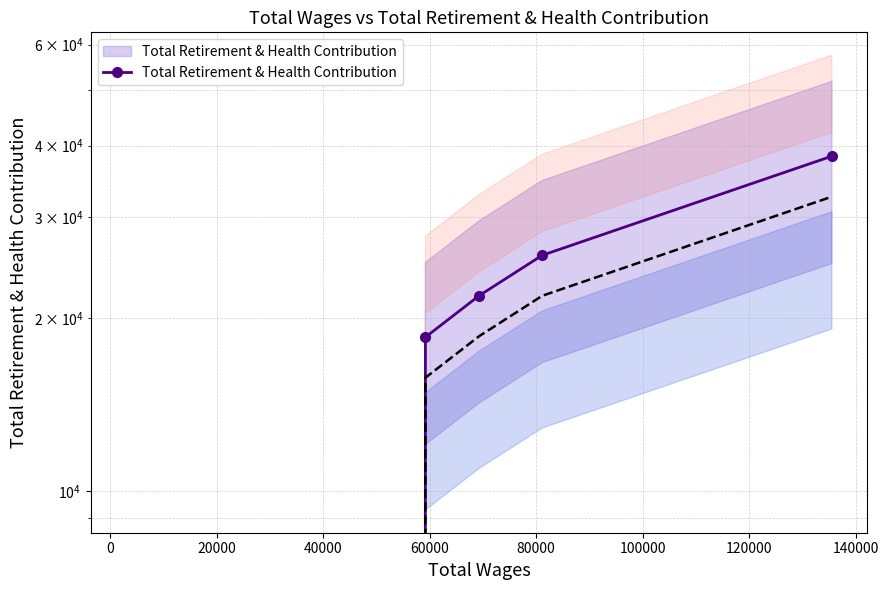

Does the chart have visible grid lines?

Yes